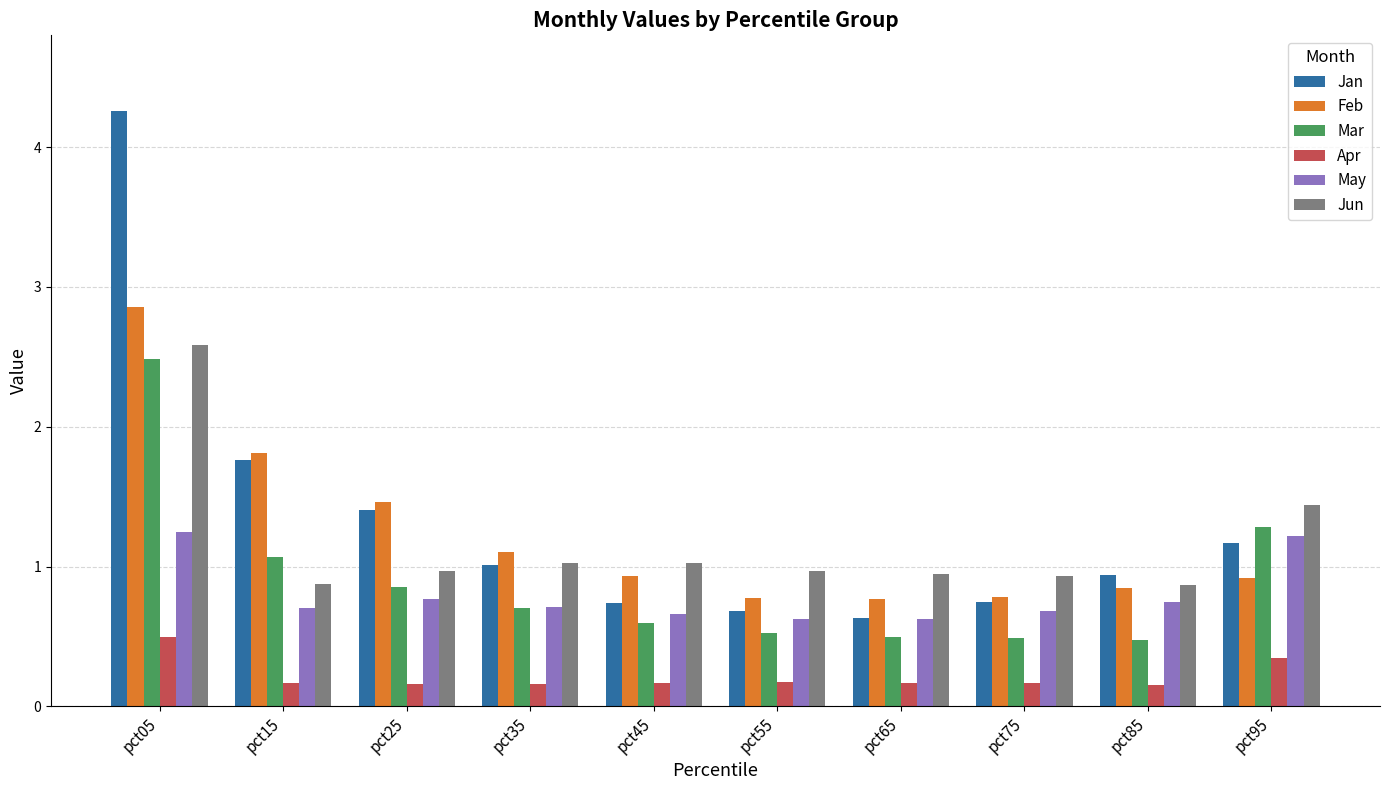

Which label corresponds to the largest value in the chart?

pct05